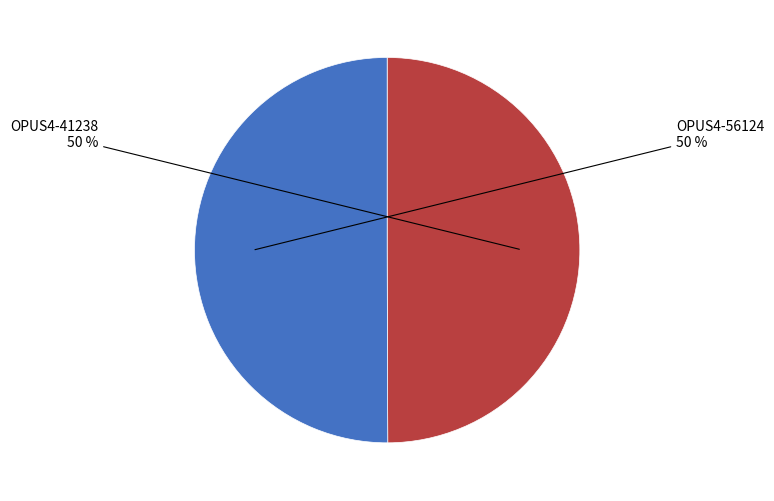

To the nearest percent, what portion does OPUS4-41238 represent?

50%